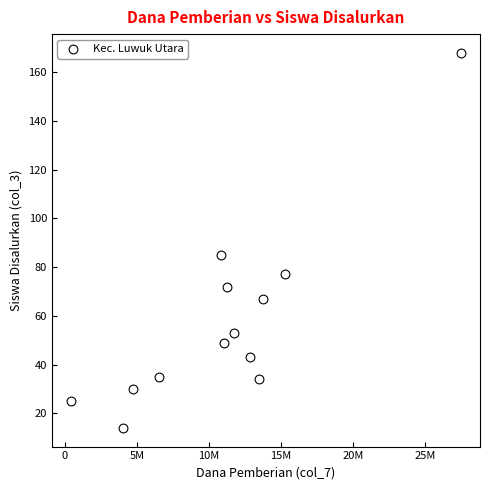

What Y value in the scatter plot is closest to 91?

85